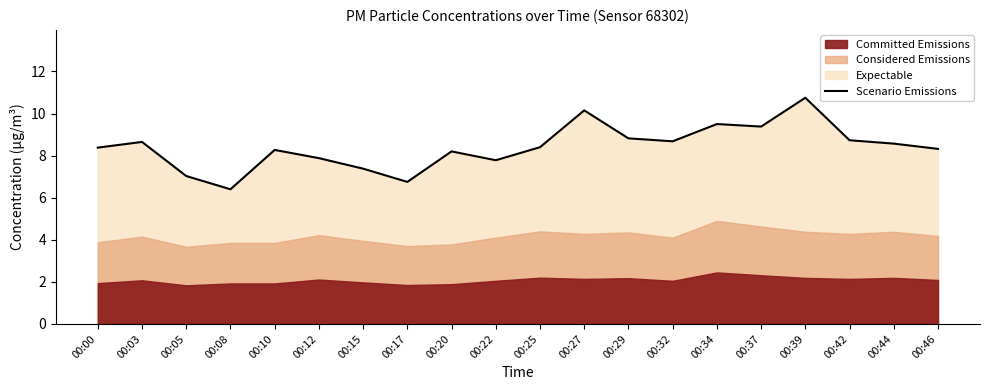

At which label does the data first exceed 8?

00:00